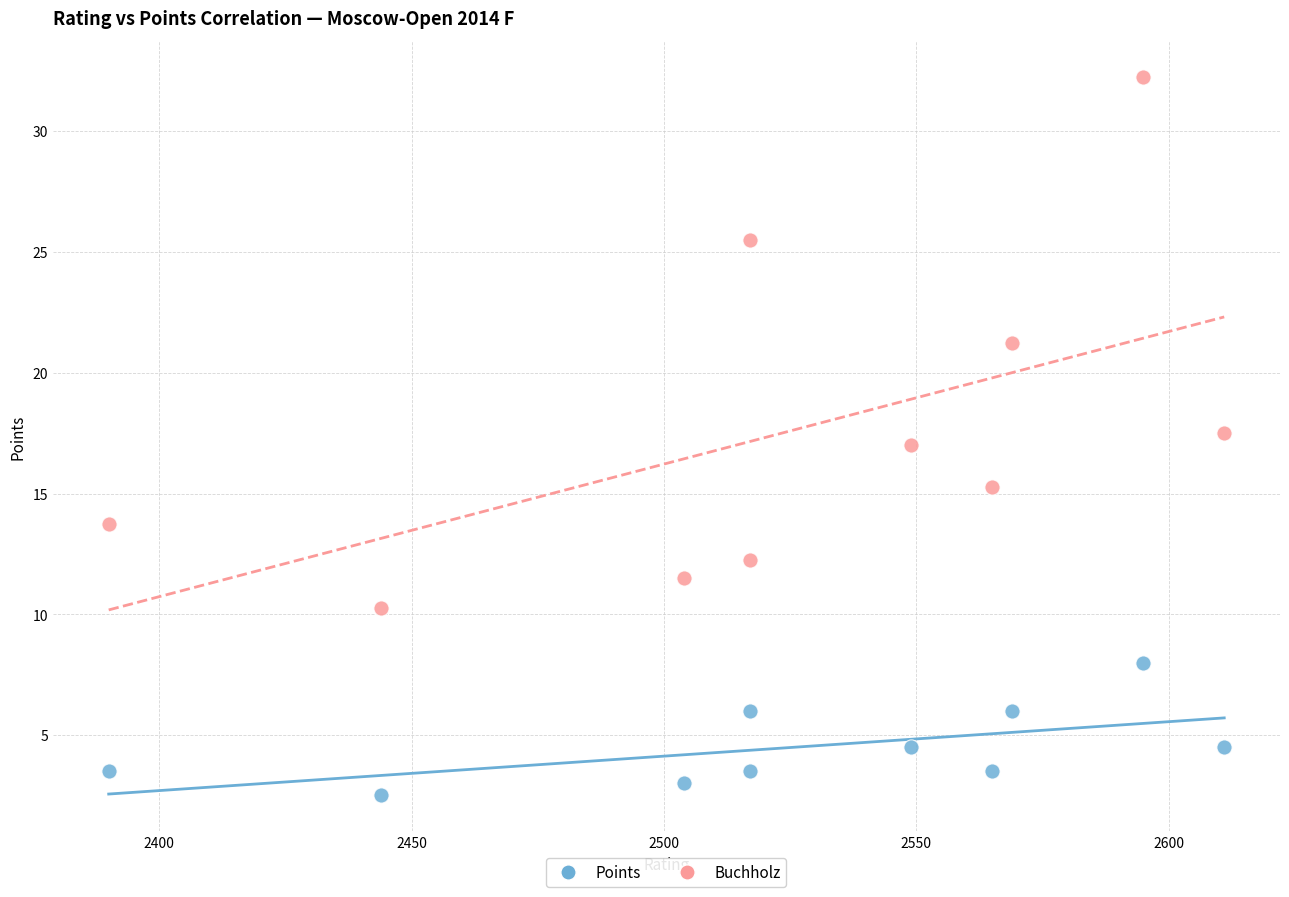

Which series contains the lowest Y value?

Points